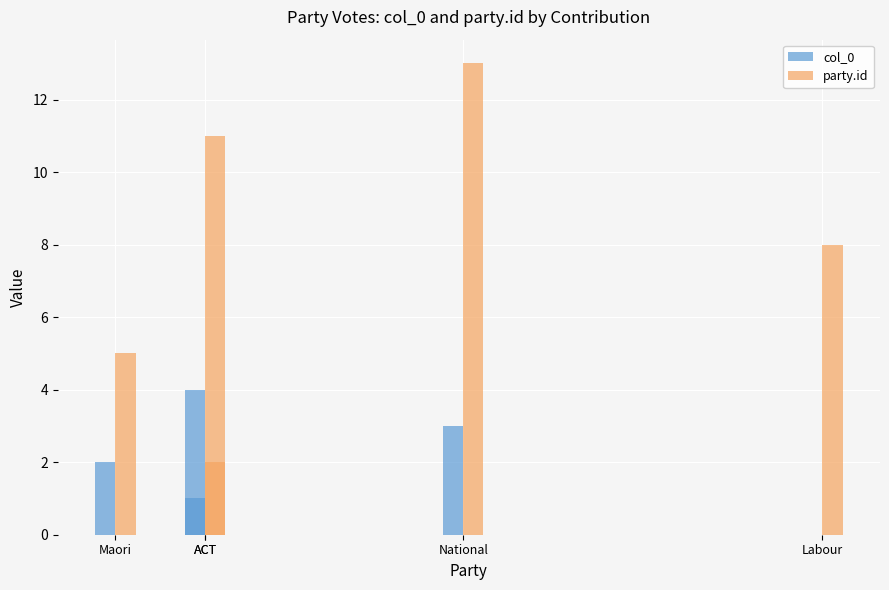

At which label is party.id closest to 7?

Labour